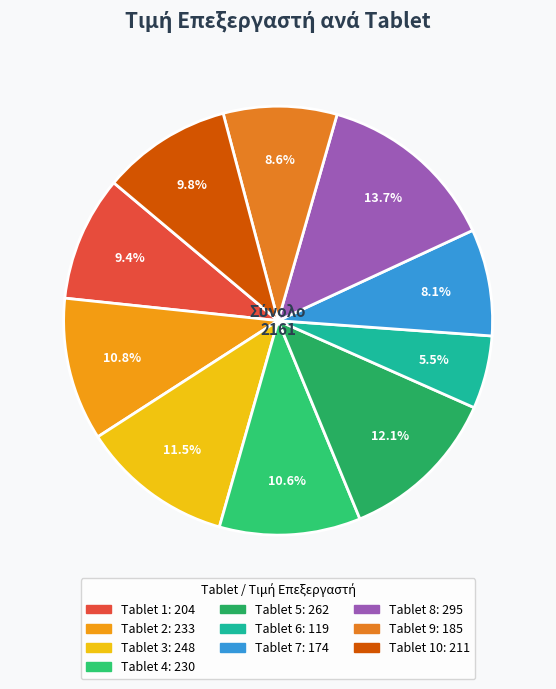

How many segments does this pie chart have?

10